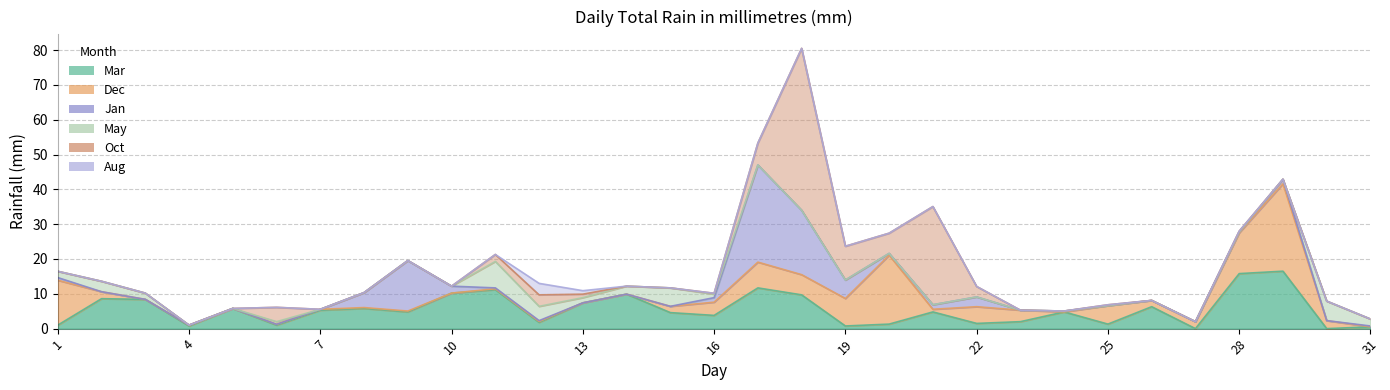

What is the spread (max minus min) of values at 28?

15.8